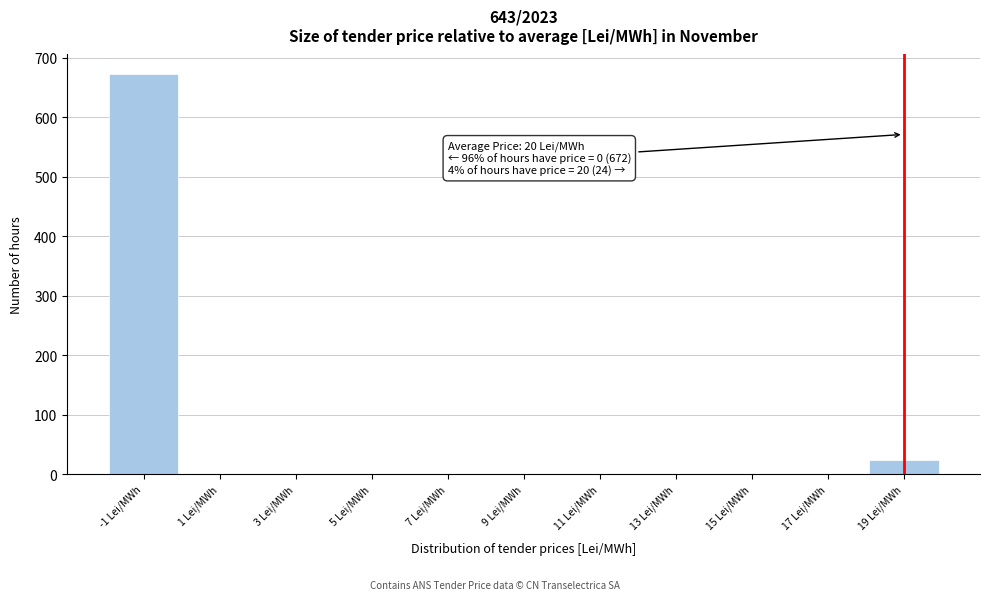

Reading left to right, list all the values displayed in this chart.

-1 Lei/MWh=672	1 Lei/MWh=0	3 Lei/MWh=0	5 Lei/MWh=0	7 Lei/MWh=0	9 Lei/MWh=0	11 Lei/MWh=0	13 Lei/MWh=0	15 Lei/MWh=0	17 Lei/MWh=0	19 Lei/MWh=24